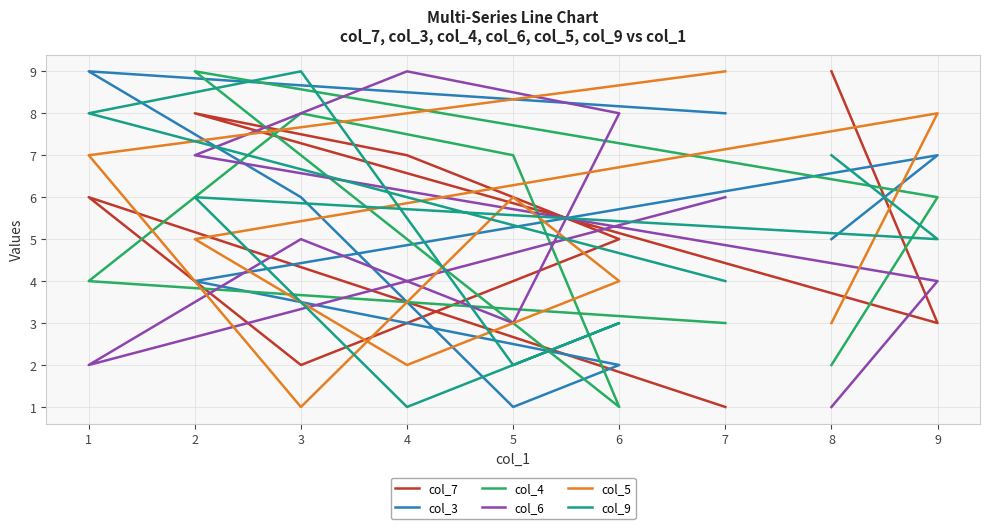

How many categories are shown in the chart?

9